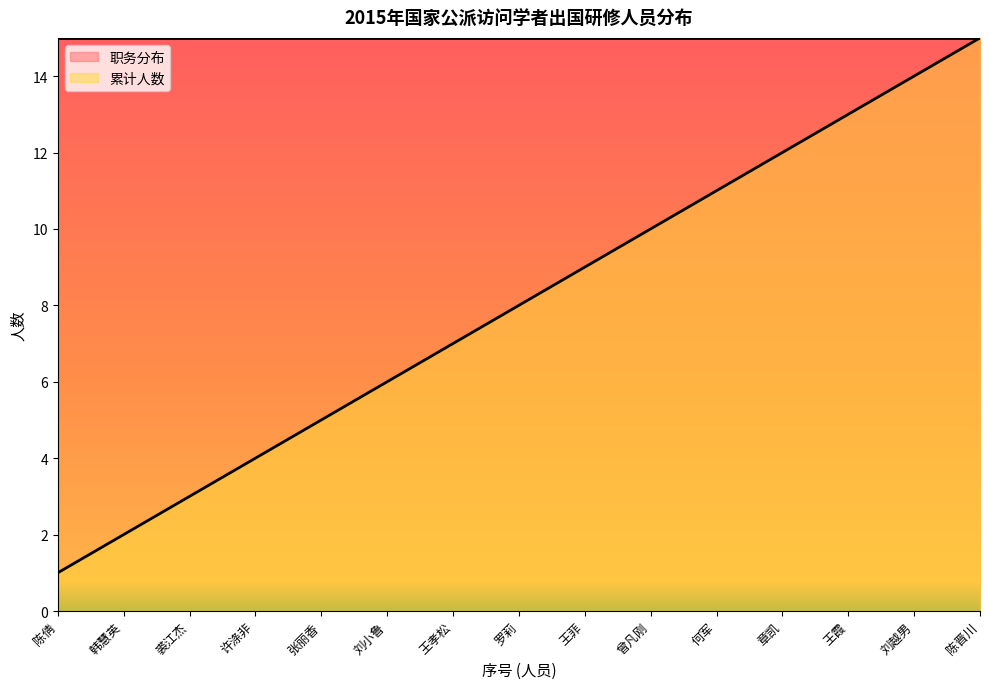

What is the sum of all values?

120